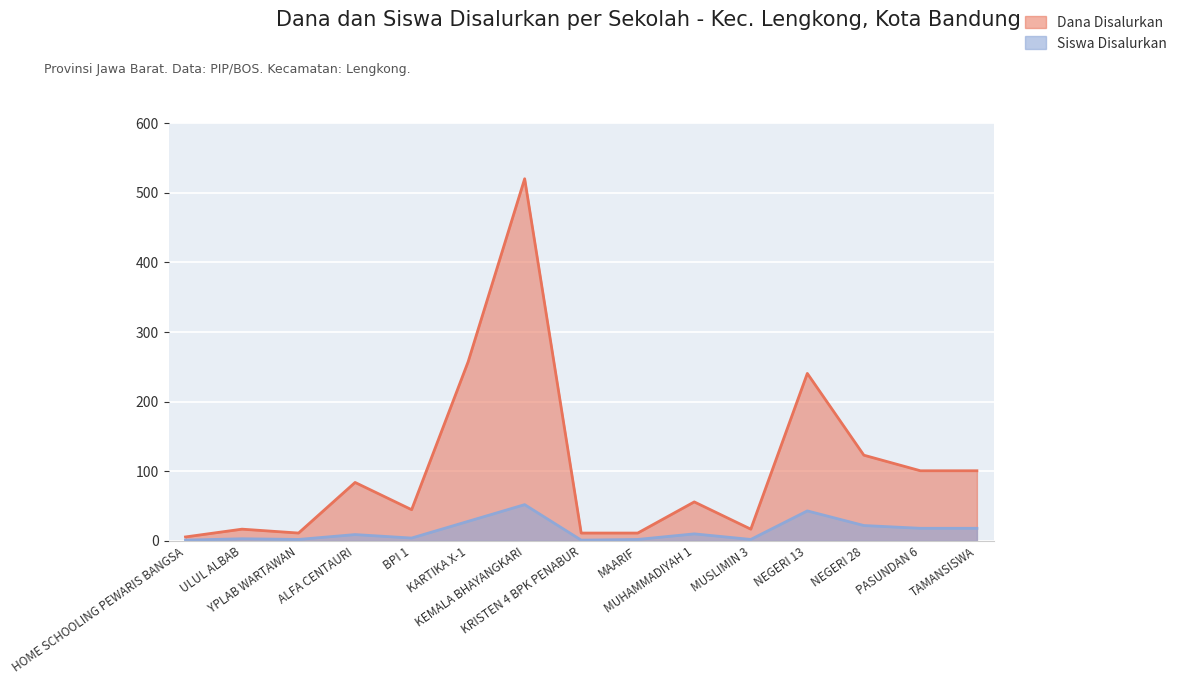

Which series has the largest total across all categories?

Dana Disalurkan